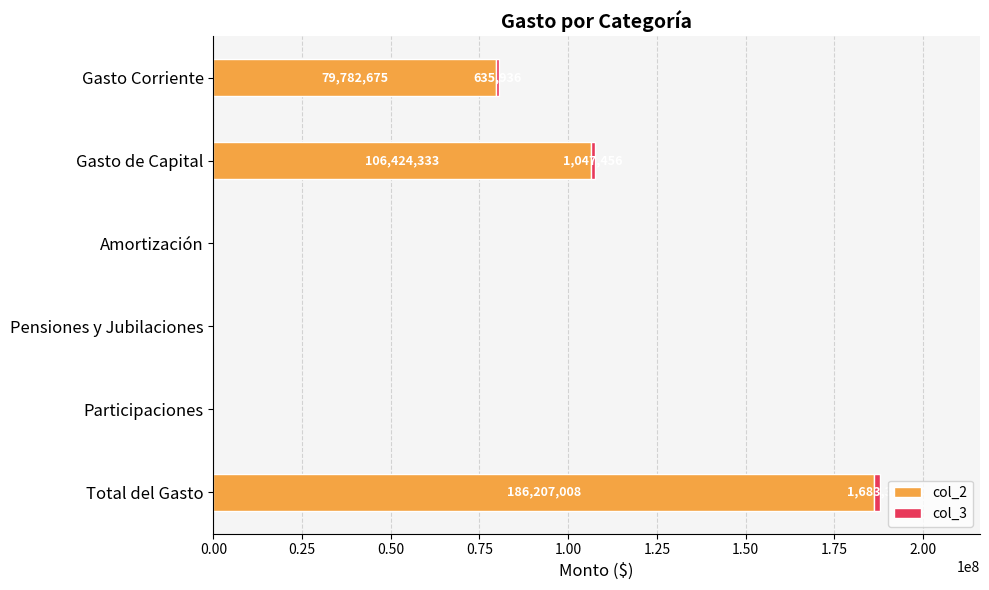

At which category is the sum across all series the highest?

Total del Gasto